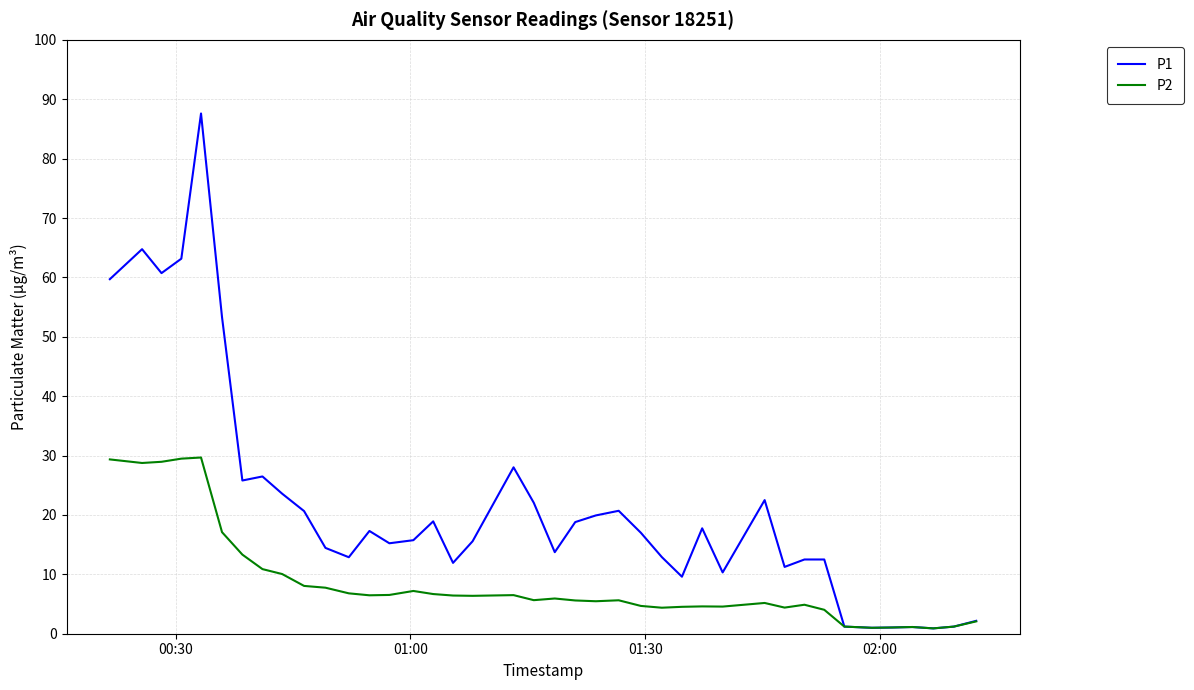

Which series has the widest spread of values?

P1